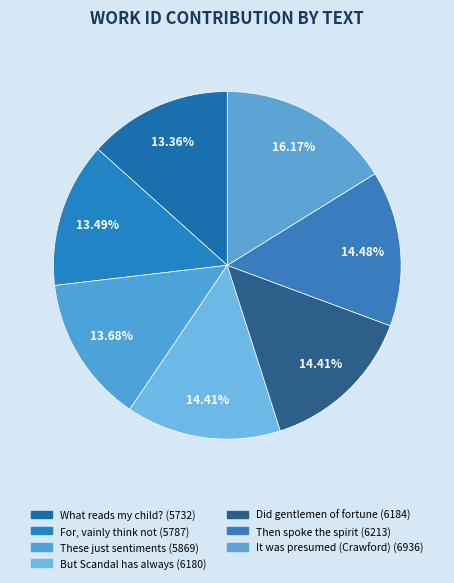

How many segments does this pie chart have?

7